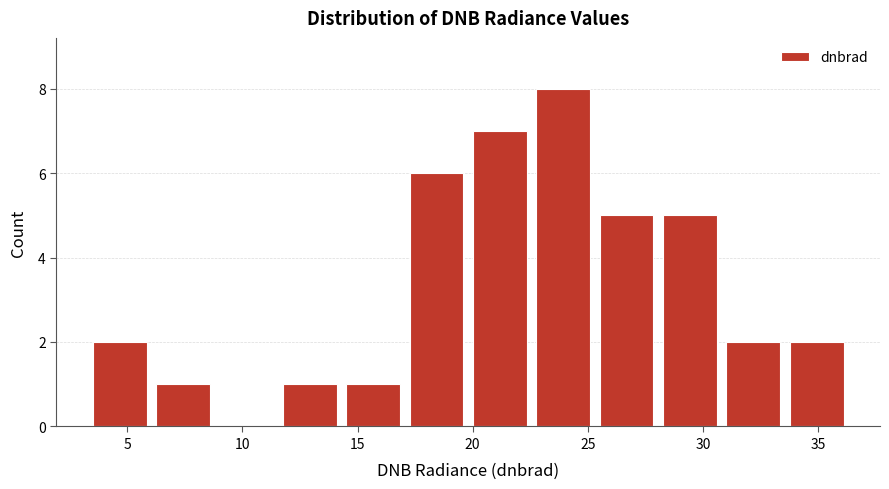

How tall is the bar that spans 31.0 to 33.5 on the x-axis? Neither the bar edges nor the heights are printed on the chart, so give them approximately, as read against the axes.

2